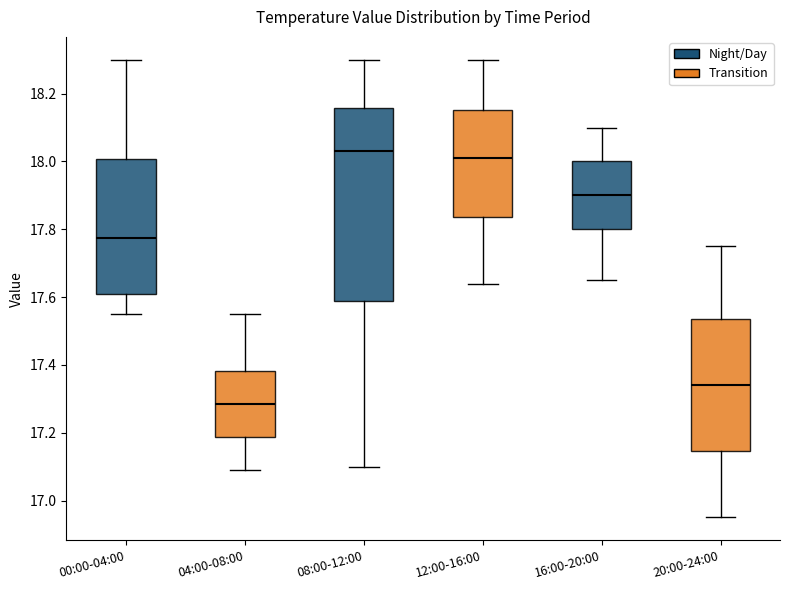

Reading left to right, transcribe this box plot: for each box, give where its median line is, the range the box spans, and where its two whiskers end, as read against the y-axis. The values are not printed on the chart, so give them approximately, as read against the axis.

00:00-04:00: median 17.78, box 17.62 to 18.00, whiskers 17.56 to 18.30
04:00-08:00: median 17.28, box 17.18 to 17.38, whiskers 17.10 to 17.56
08:00-12:00: median 18.04, box 17.58 to 18.16, whiskers 17.10 to 18.30
12:00-16:00: median 18.02, box 17.84 to 18.16, whiskers 17.64 to 18.30
16:00-20:00: median 17.90, box 17.80 to 18.00, whiskers 17.66 to 18.10
20:00-24:00: median 17.34, box 17.14 to 17.54, whiskers 16.96 to 17.76